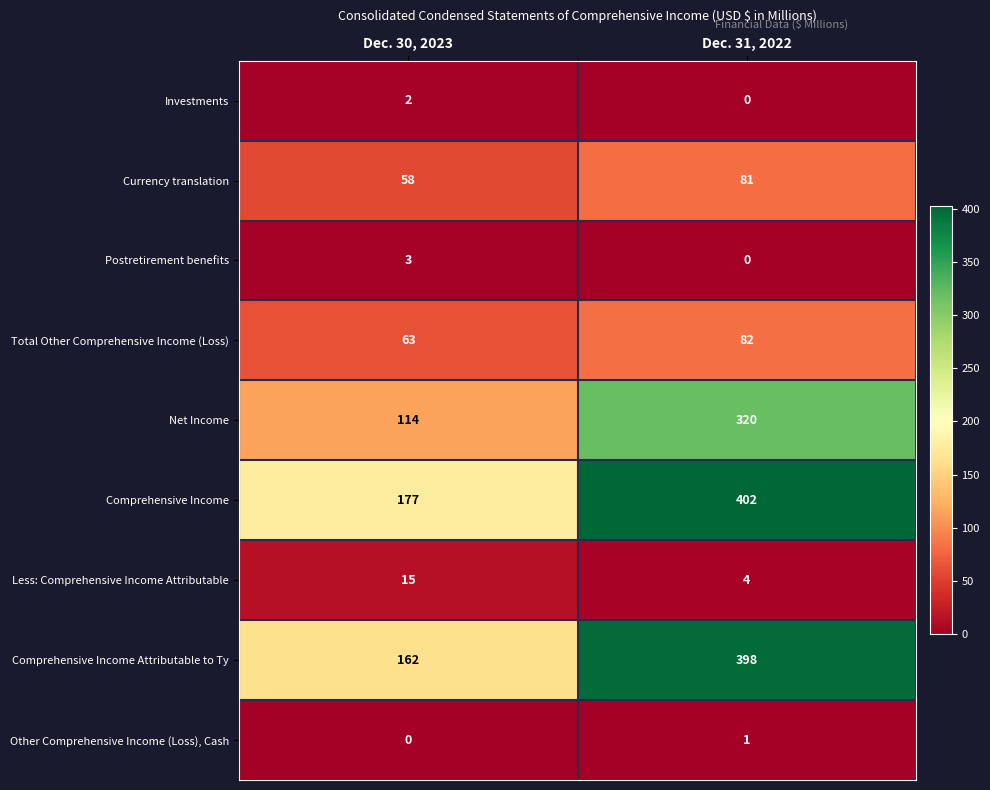

What is the difference between the maximum and minimum values in the Comprehensive Income Attributable to Ty series?

236